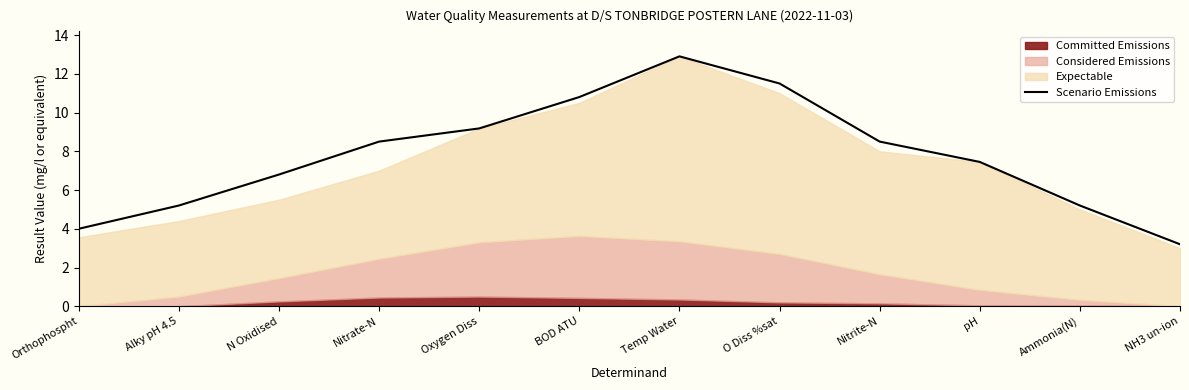

The chart shows a value of 6.8 at N Oxidised. True or false?

True